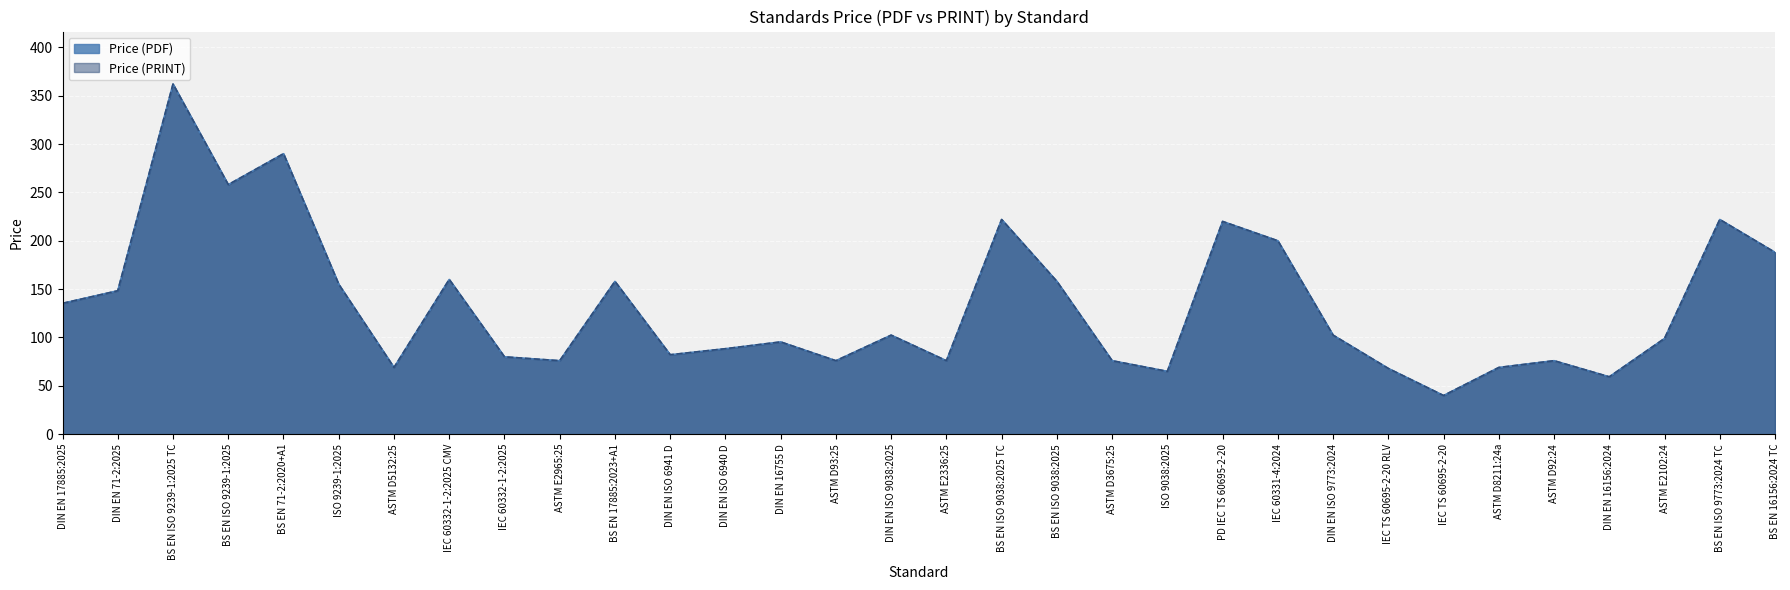

Reading left to right, transcribe all the data shown in this chart.

Price (PDF): DIN EN 17885:2025=135.3	DIN EN 71-2:2025=148.3	BS EN ISO 9239-1:2025 TC=362.0	BS EN ISO 9239-1:2025=258.0	BS EN 71-2:2020+A1=290.0	ISO 9239-1:2025=155.0	ASTM D5132:25=69.0	IEC 60332-1-2:2025 CMV=160.0	IEC 60332-1-2:2025=80.0	ASTM E2965:25=76.0	BS EN 17885:2023+A1=158.0	DIN EN ISO 6941 D=82.2	DIN EN ISO 6940 D=88.4	DIN EN 16755 D=95.4	ASTM D93:25=76.0	DIN EN ISO 9038:2025=102.4	ASTM E2336:25=76.0	BS EN ISO 9038:2025 TC=222.0	BS EN ISO 9038:2025=158.0	ASTM D3675:25=76.0	ISO 9038:2025=65.0	PD IEC TS 60695-2-20=220.0	IEC 60331-4:2024=200.0	DIN EN ISO 9773:2024=102.4	IEC TS 60695-2-20 RLV=68.0	IEC TS 60695-2-20=40.0	ASTM D8211:24a=69.0	ASTM D92:24=76.0	DIN EN 16156:2024=59.4	ASTM E2102:24=99.0	BS EN ISO 9773:2024 TC=222.0	BS EN 16156:2024 TC=188.0
Price (PRINT): DIN EN 17885:2025=135.3	DIN EN 71-2:2025=148.3	BS EN ISO 9239-1:2025 TC=362.0	BS EN ISO 9239-1:2025=258.0	BS EN 71-2:2020+A1=290.0	ISO 9239-1:2025=155.0	ASTM D5132:25=69.0	IEC 60332-1-2:2025 CMV=160.0	IEC 60332-1-2:2025=80.0	ASTM E2965:25=76.0	BS EN 17885:2023+A1=158.0	DIN EN ISO 6941 D=82.2	DIN EN ISO 6940 D=88.4	DIN EN 16755 D=95.4	ASTM D93:25=76.0	DIN EN ISO 9038:2025=102.4	ASTM E2336:25=76.0	BS EN ISO 9038:2025 TC=222.0	BS EN ISO 9038:2025=158.0	ASTM D3675:25=76.0	ISO 9038:2025=65.0	PD IEC TS 60695-2-20=220.0	IEC 60331-4:2024=200.0	DIN EN ISO 9773:2024=102.4	IEC TS 60695-2-20 RLV=68.0	IEC TS 60695-2-20=40.0	ASTM D8211:24a=69.0	ASTM D92:24=76.0	DIN EN 16156:2024=59.4	ASTM E2102:24=99.0	BS EN ISO 9773:2024 TC=222.0	BS EN 16156:2024 TC=188.0